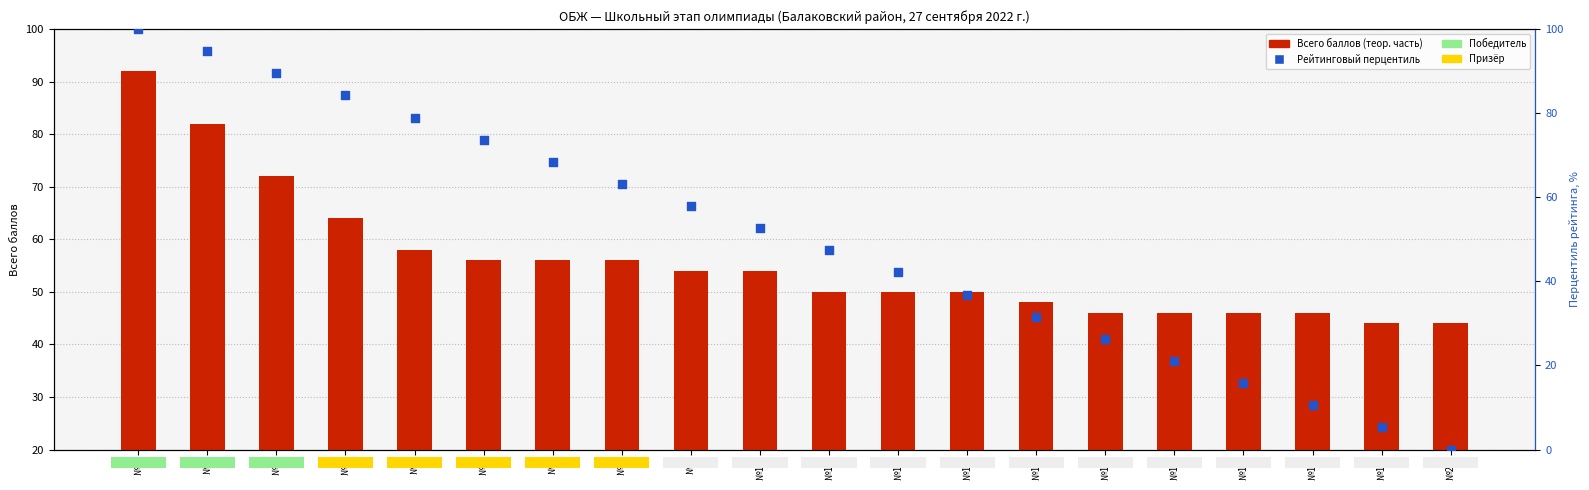

At how many categories does at least one series exceed 39?

20